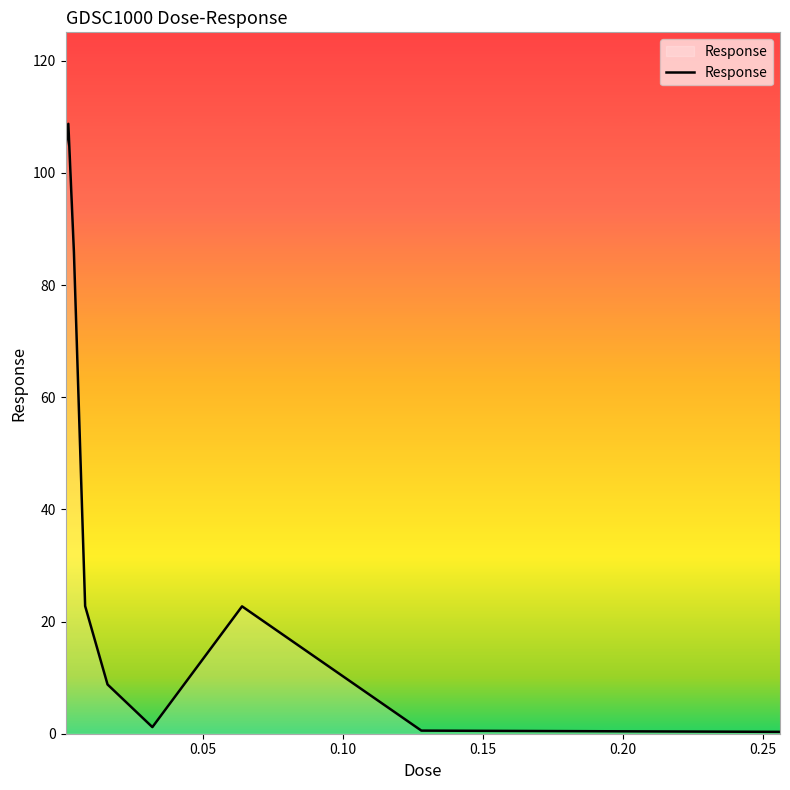

What is the difference between the maximum and minimum values?

108.4